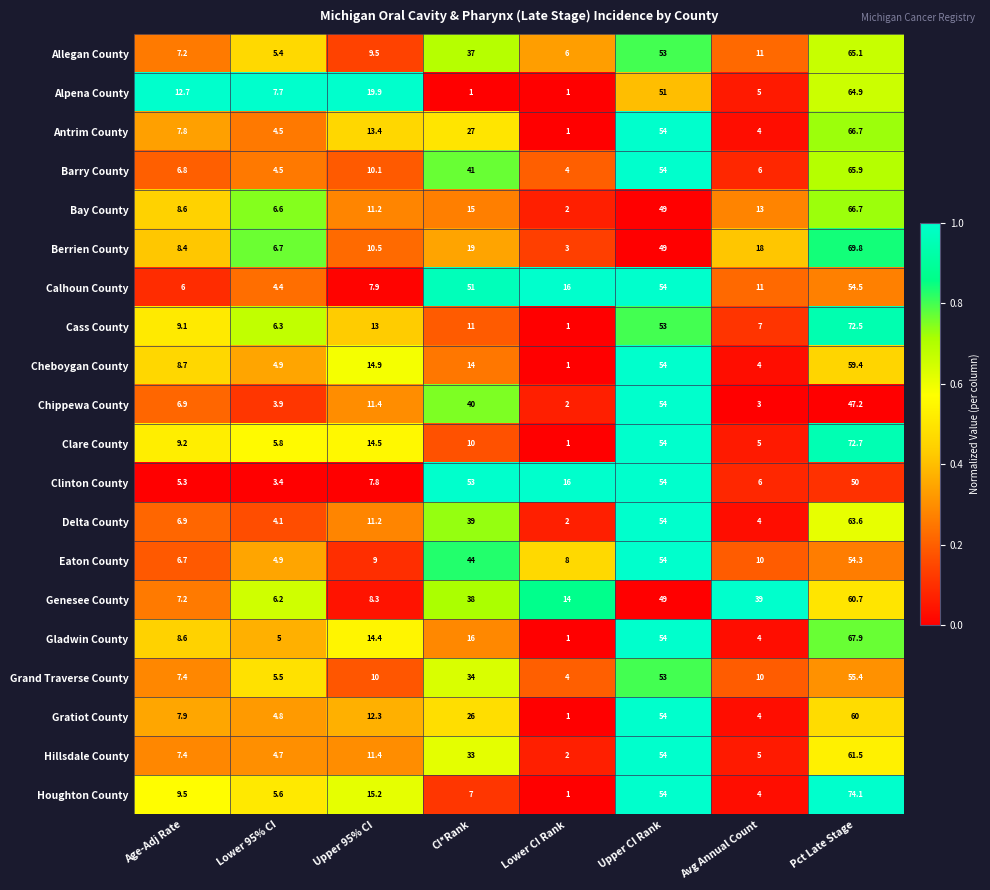

What is the sum of the Cass County values at CI*Rank and Age-Adj Rate?

20.1